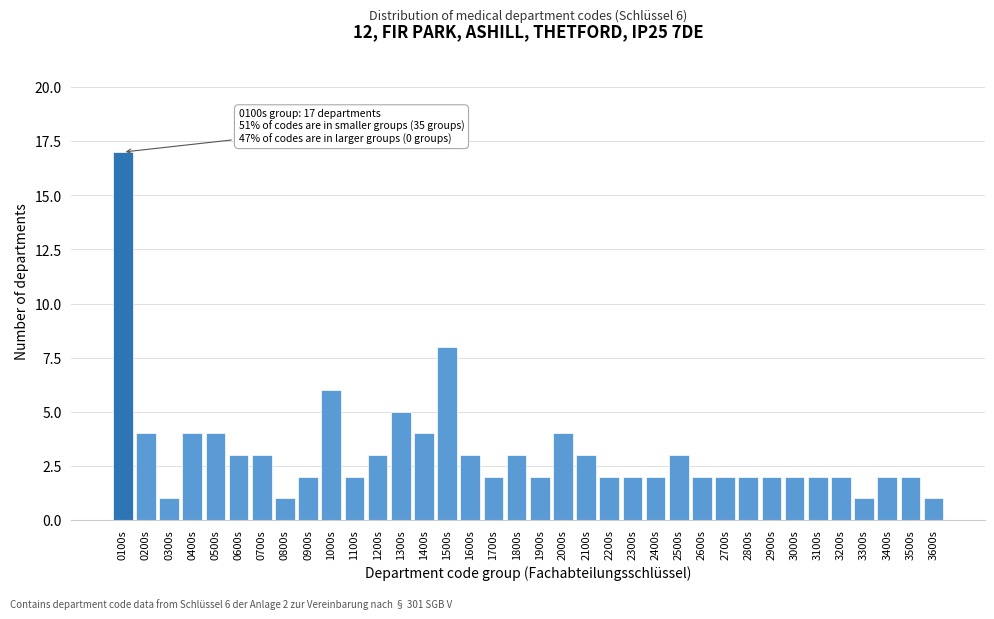

What is the label of the 4th bar from the left?

0400s